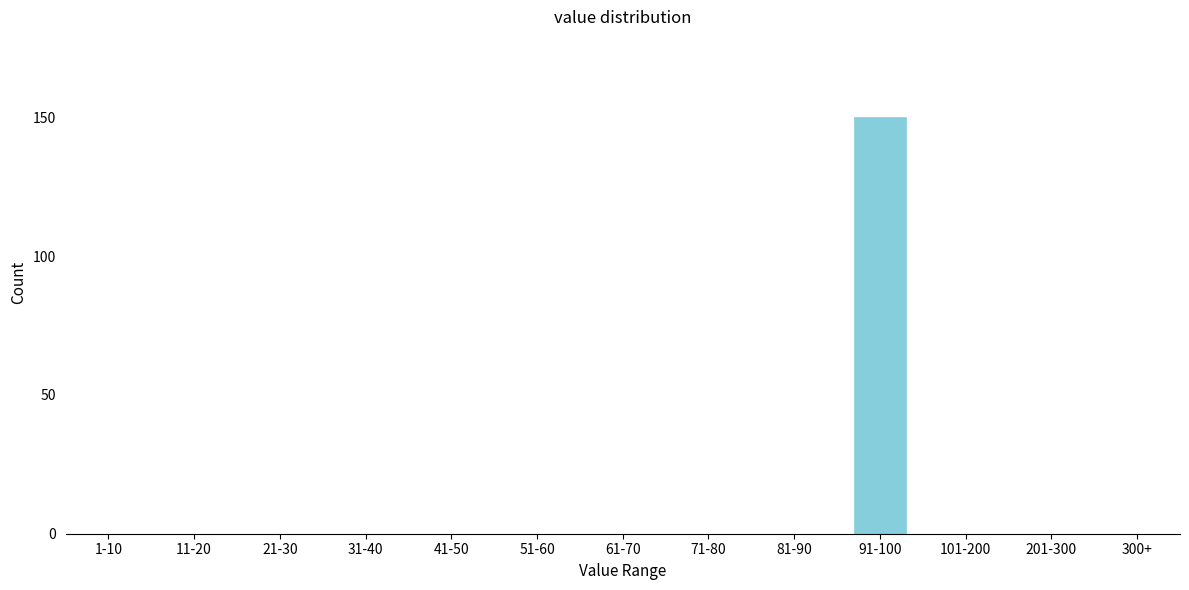

Reading left to right, extract all data points from this chart.

1-10=0	11-20=0	21-30=0	31-40=0	41-50=0	51-60=0	61-70=0	71-80=0	81-90=0	91-100=150	101-200=0	201-300=0	300+=0